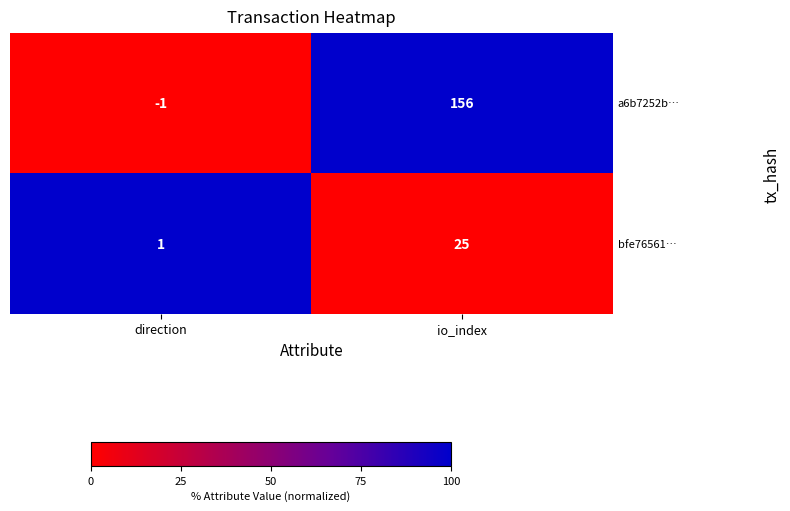

Reading left to right, transcribe all the data shown in this chart.

a6b7252b…: direction=-1	io_index=156
bfe76561…: direction=1	io_index=25